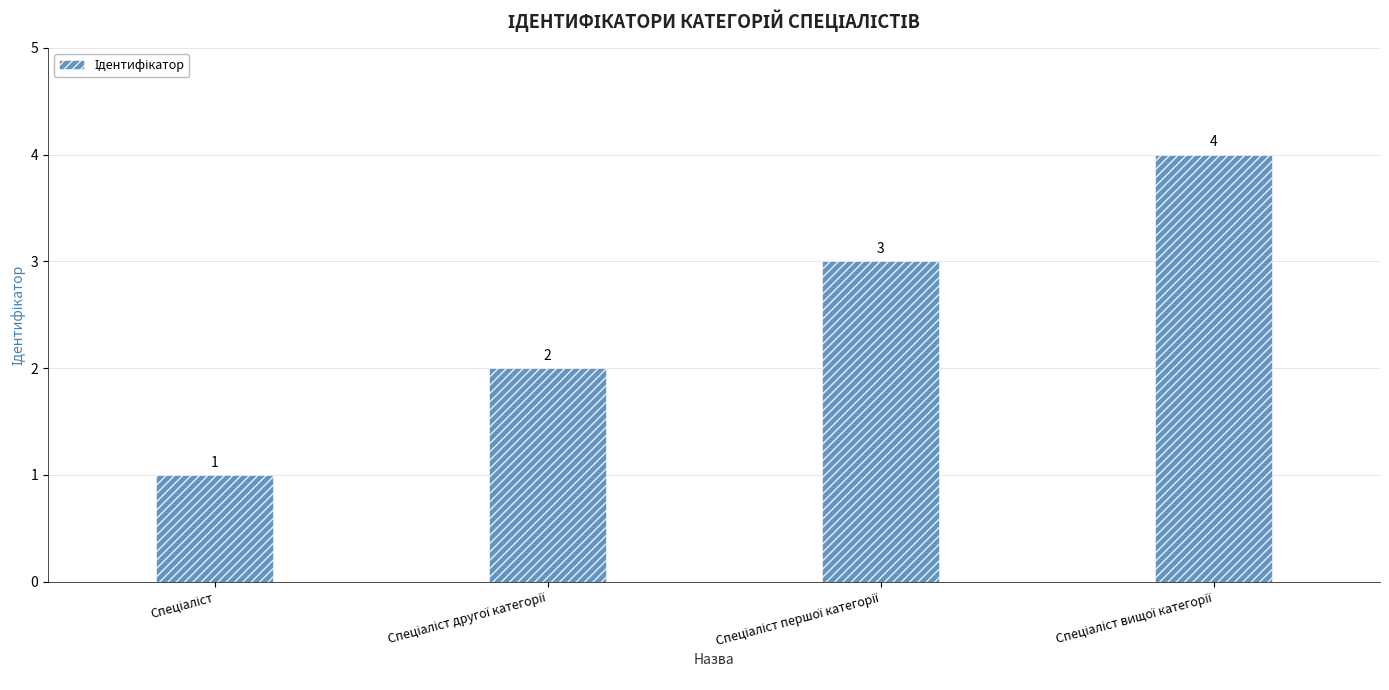

Count the values in the range 2 to 4.

3